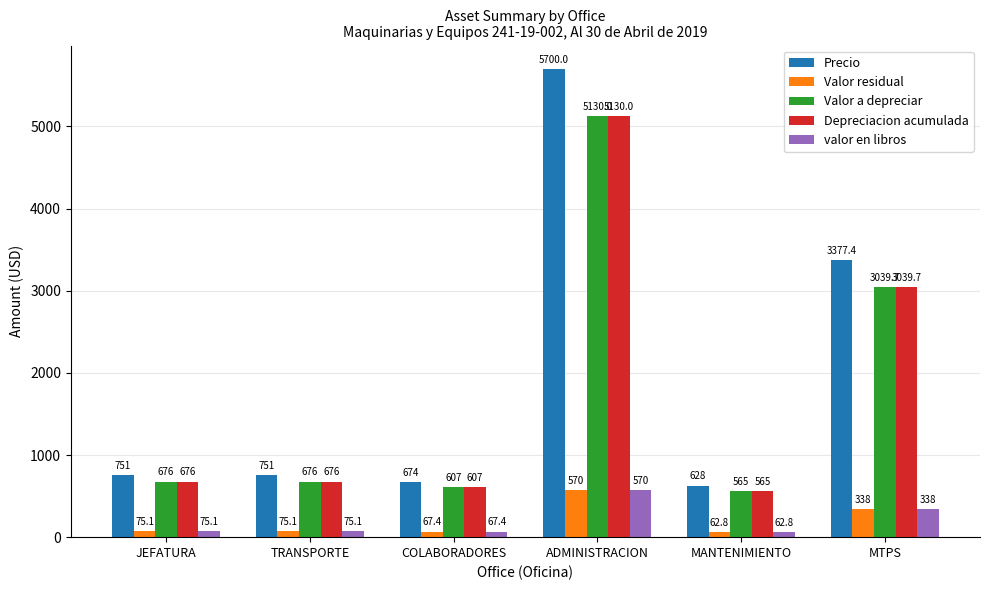

What are all the series names shown in the legend?

Precio, Valor residual, Valor a depreciar, Depreciacion acumulada, valor en libros